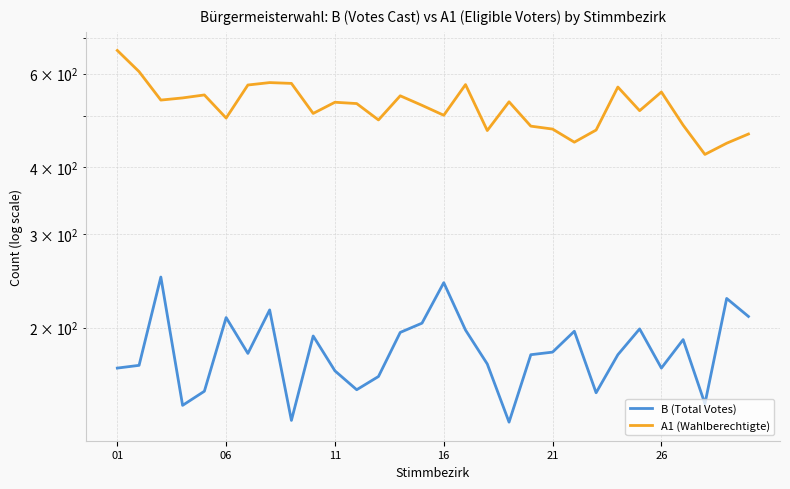

True or false: B (Total Votes) and A1 (Wahlberechtigte) cross at least once.

False